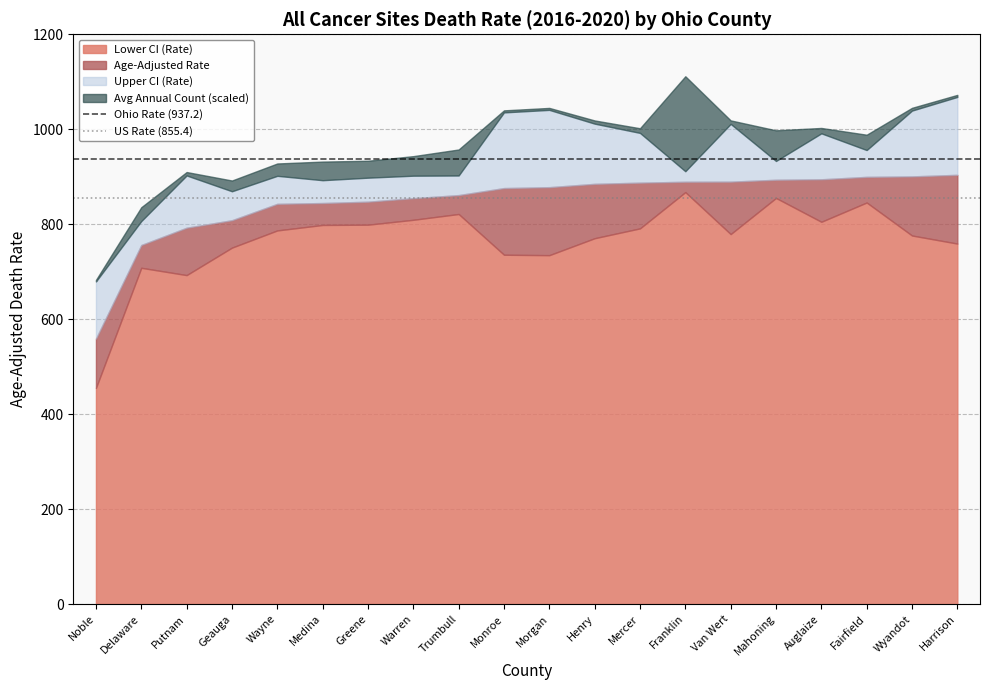

What is the maximum value for Lower CI (Rate)?

867.6